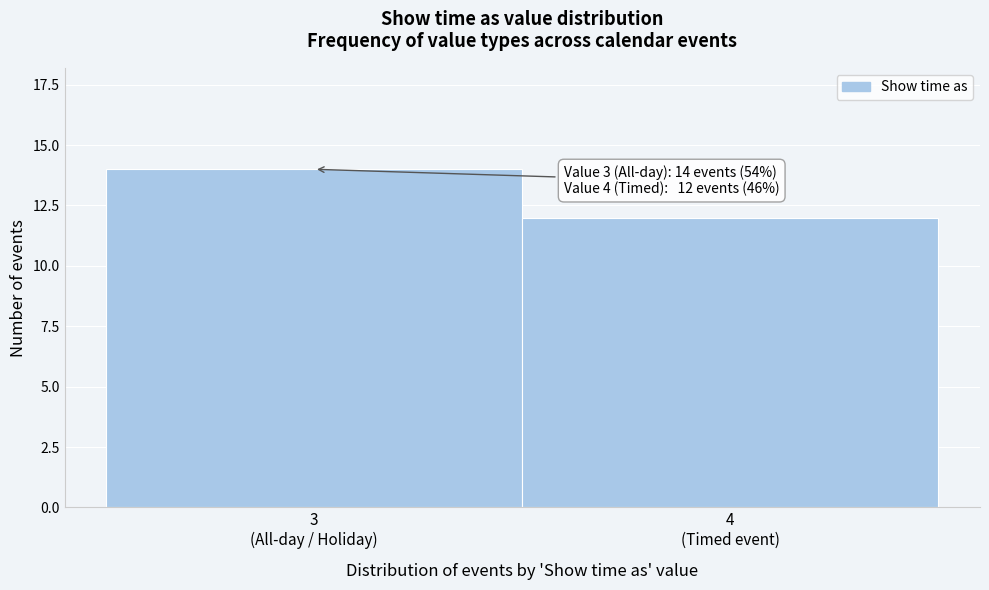

Reading left to right, list all the values displayed in this chart.

14	12